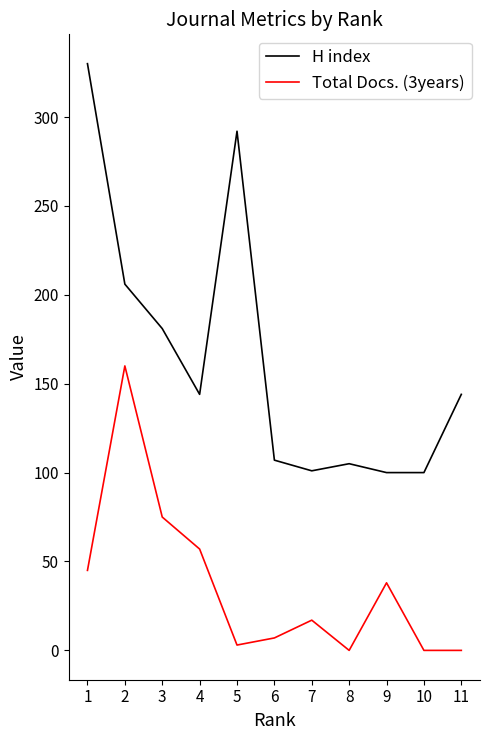

Is it true that Total Docs. (3years) equals 0 at 11?

True